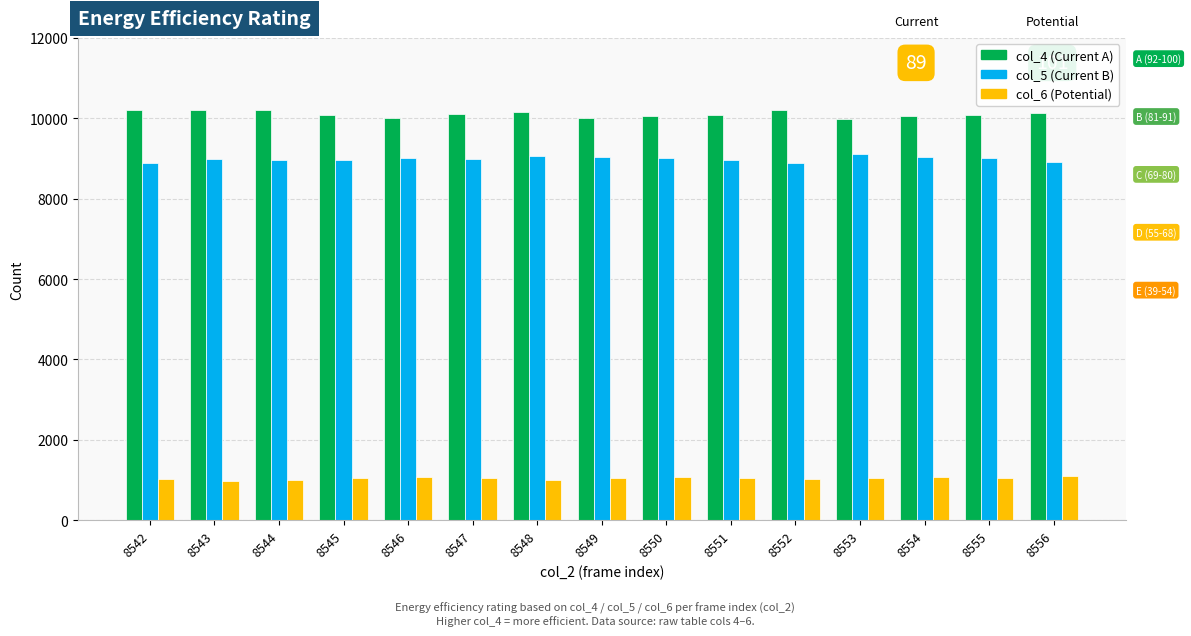

What is the total value across all series at 8555?

20151